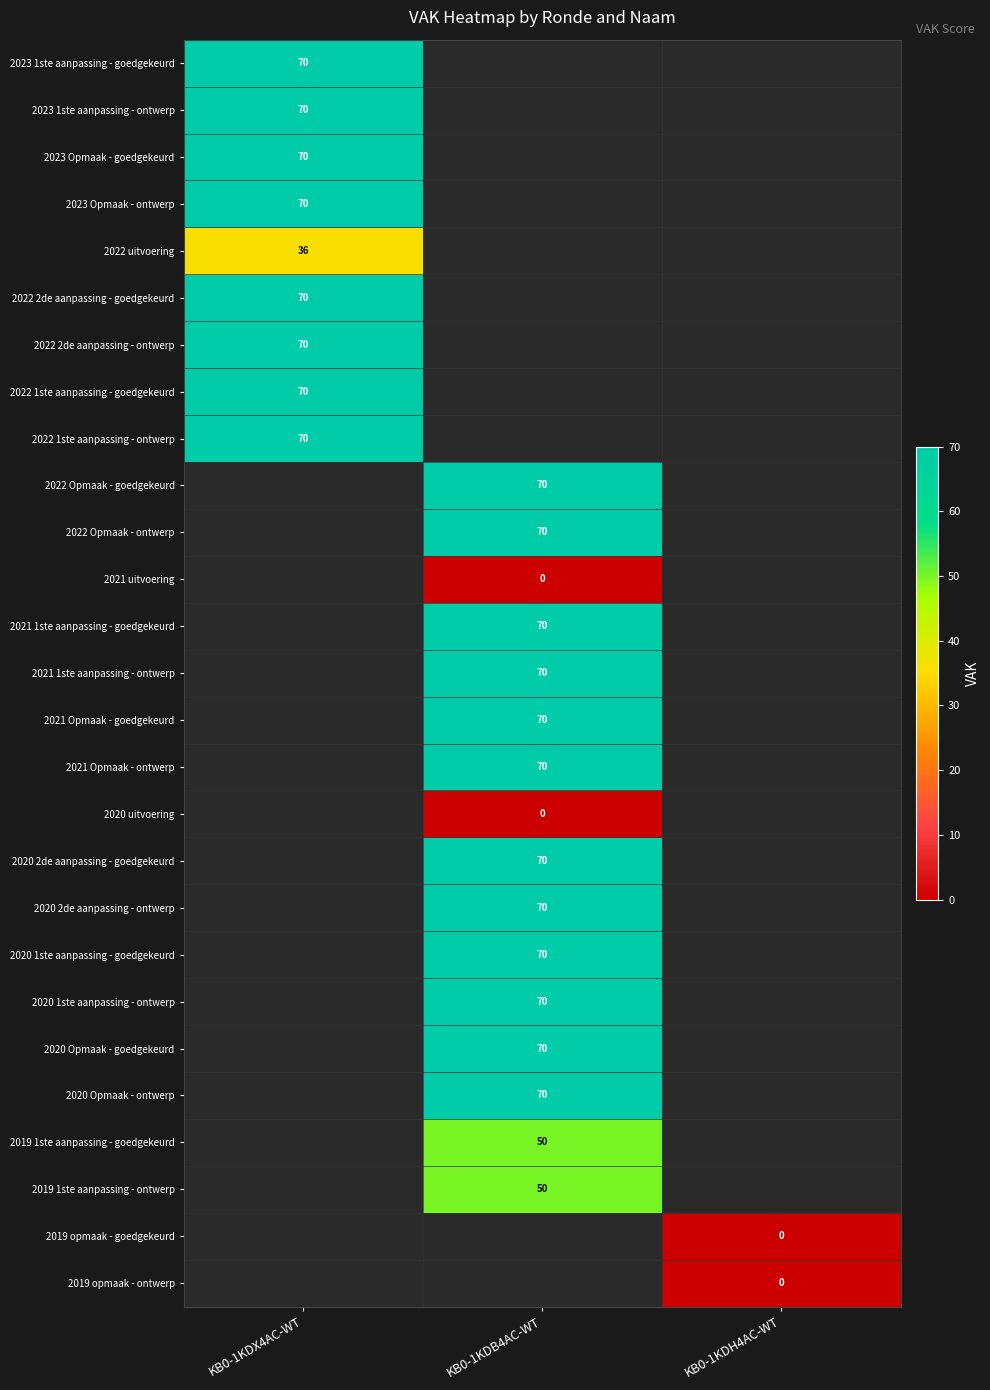

At how many categories does at least one series exceed 54?

2